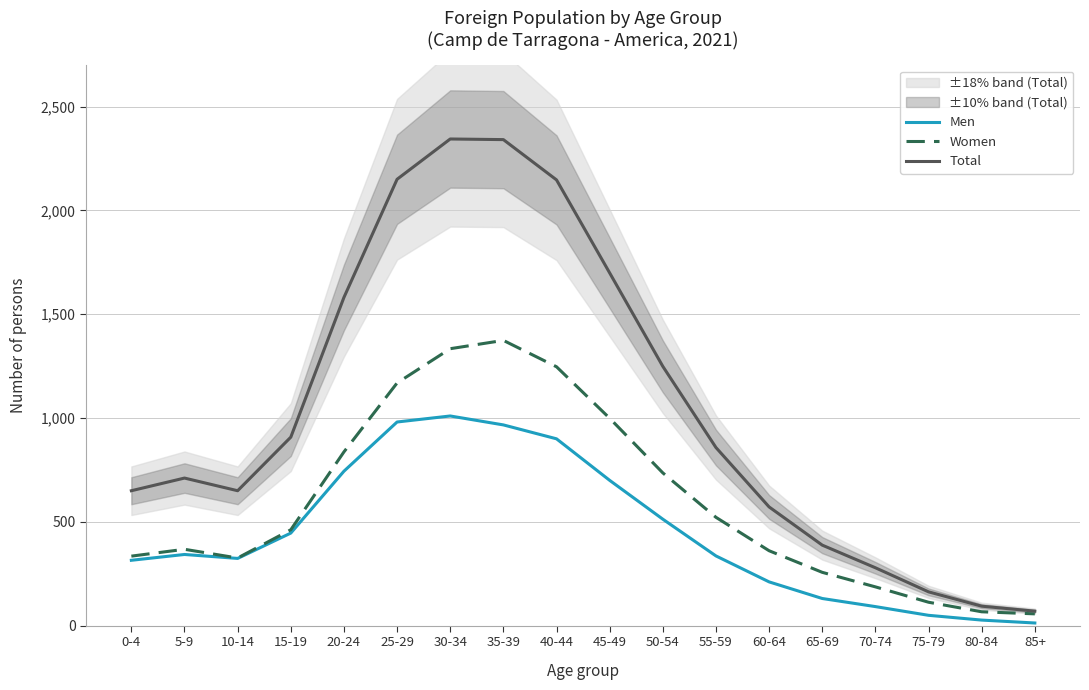

What is the approximate value of Women at 55-59, to the nearest 50?

500